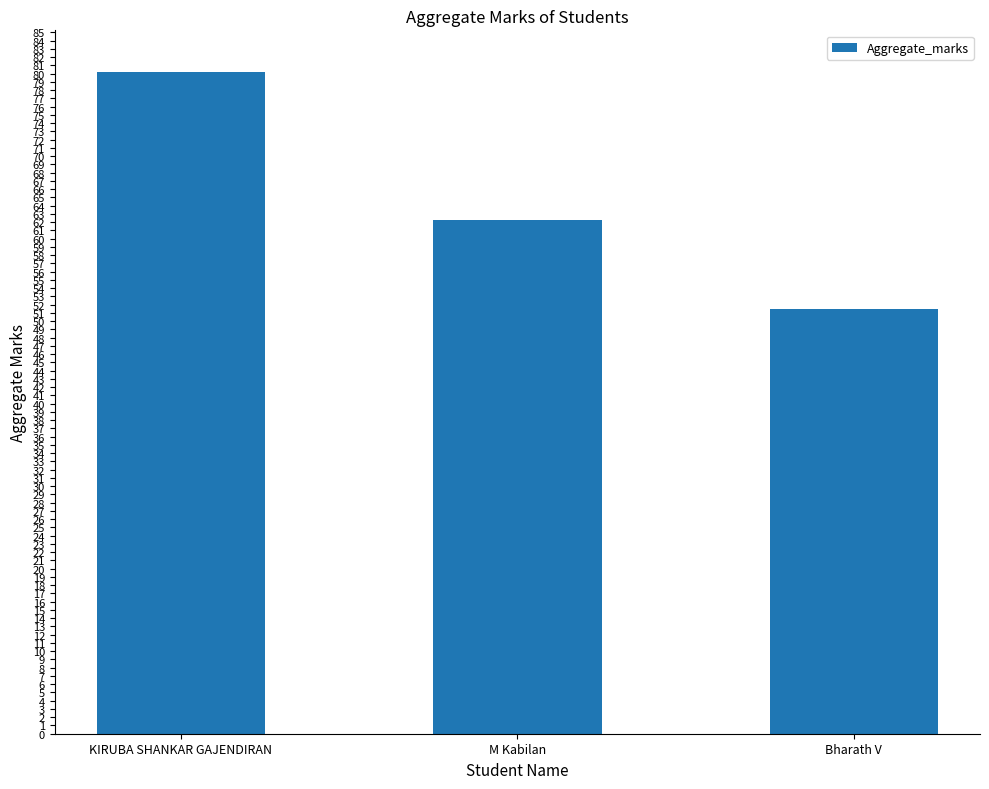

Between Bharath V and KIRUBA SHANKAR GAJENDIRAN, which is larger?

KIRUBA SHANKAR GAJENDIRAN